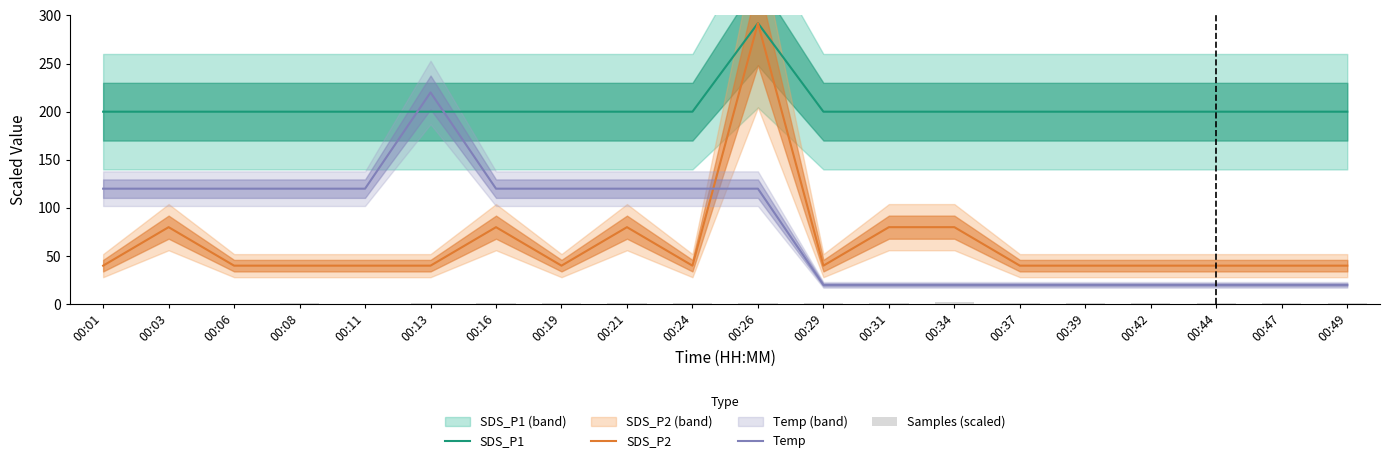

Which series has the largest range (max minus min)?

SDS_P2